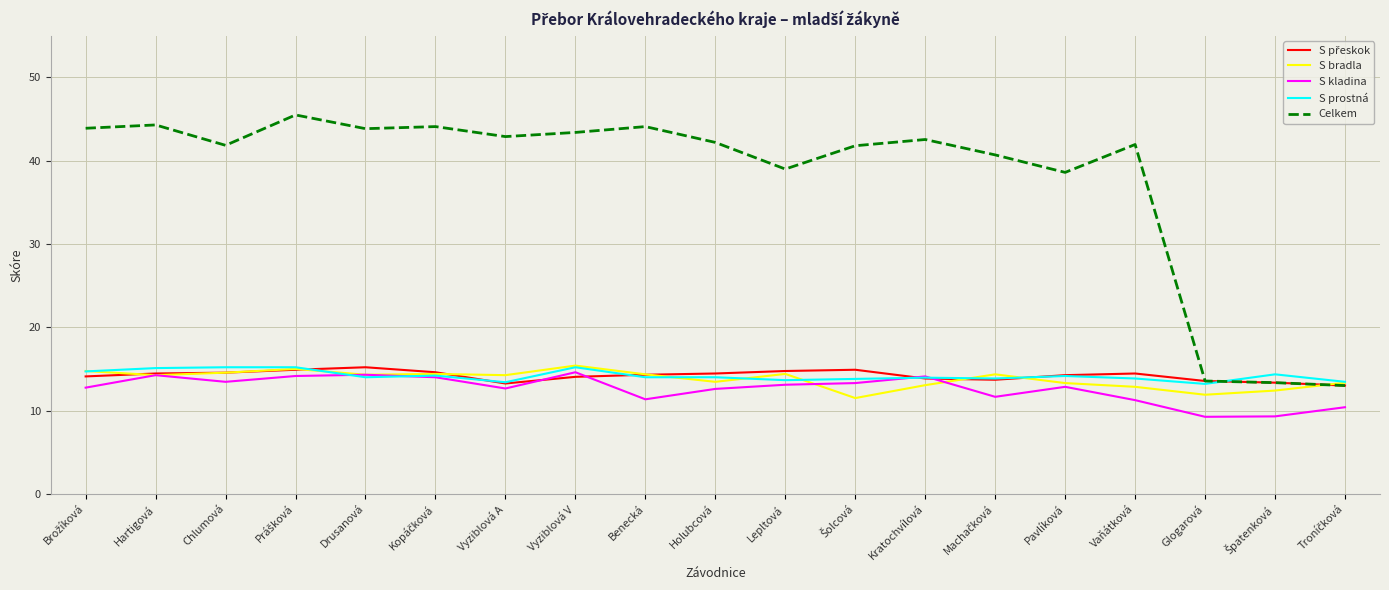

Where is the first local maximum for S kladina?

Hartigová